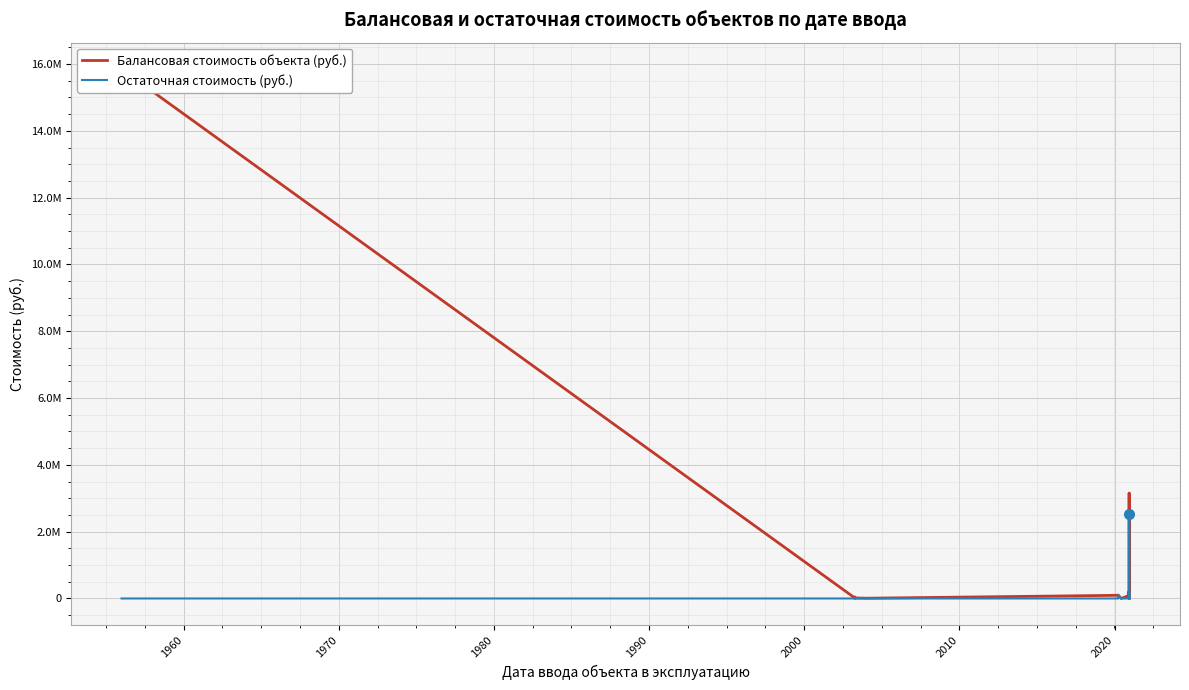

What is the difference between the second highest and second lowest values in the Остаточная стоимость (руб.) series?

193333.3